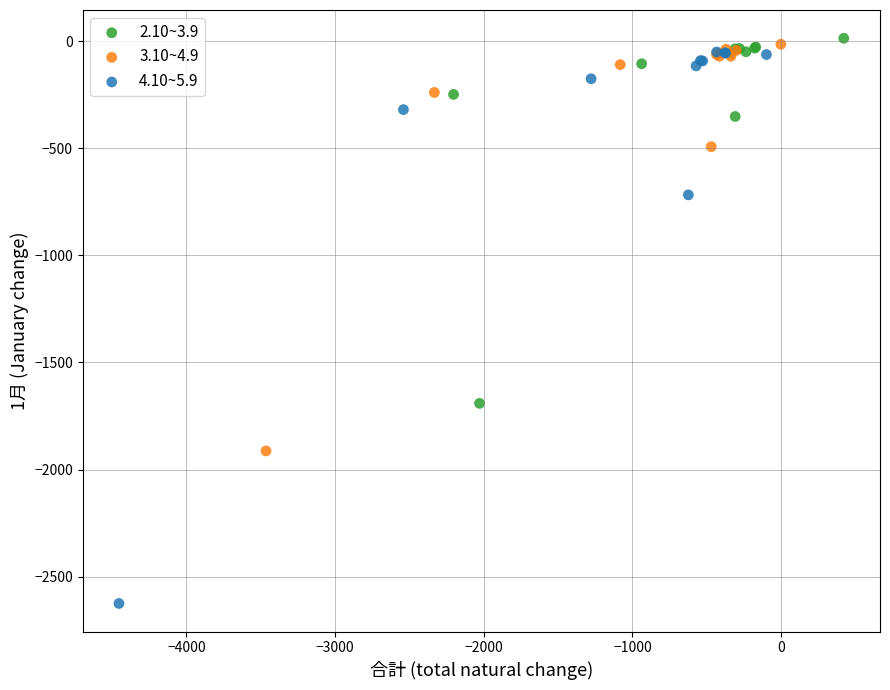

What are all the series names shown in the legend?

2.10~3.9, 3.10~4.9, 4.10~5.9